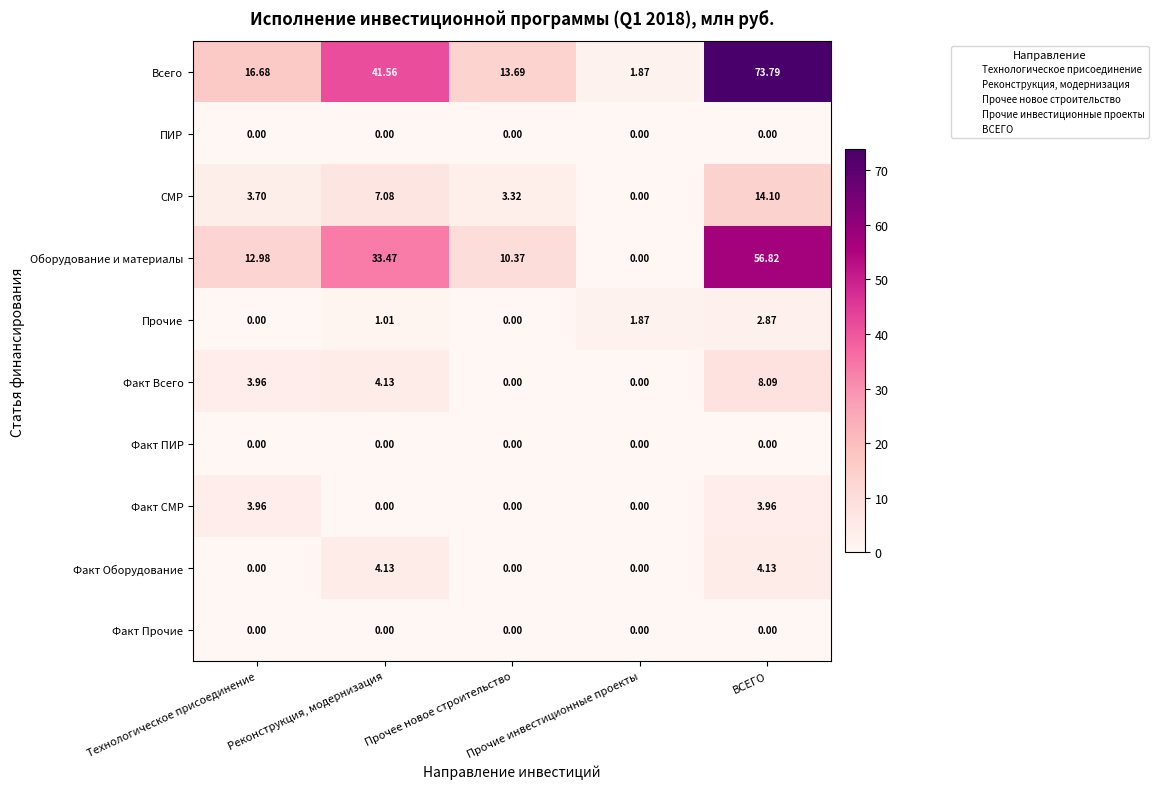

Which series has the largest range (max minus min)?

Всего